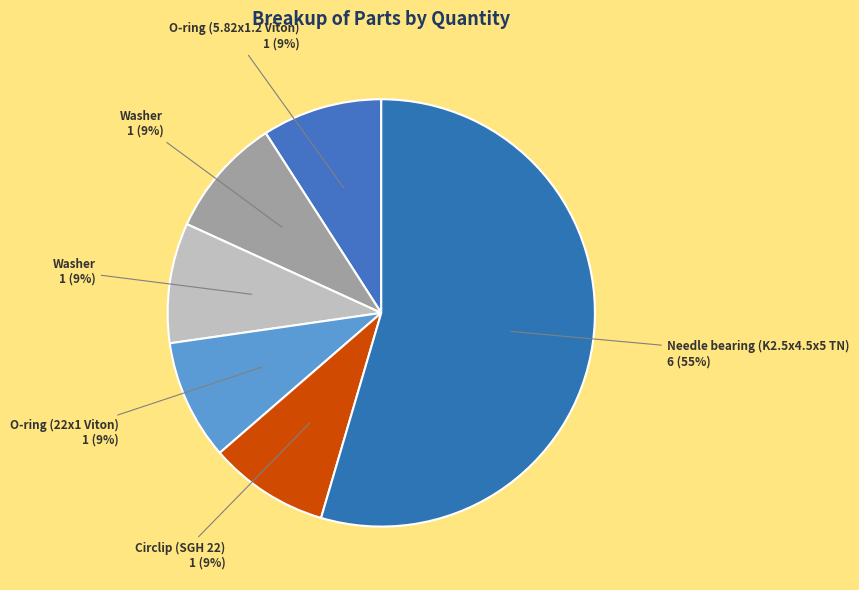

Count the number of slices in the pie.

6